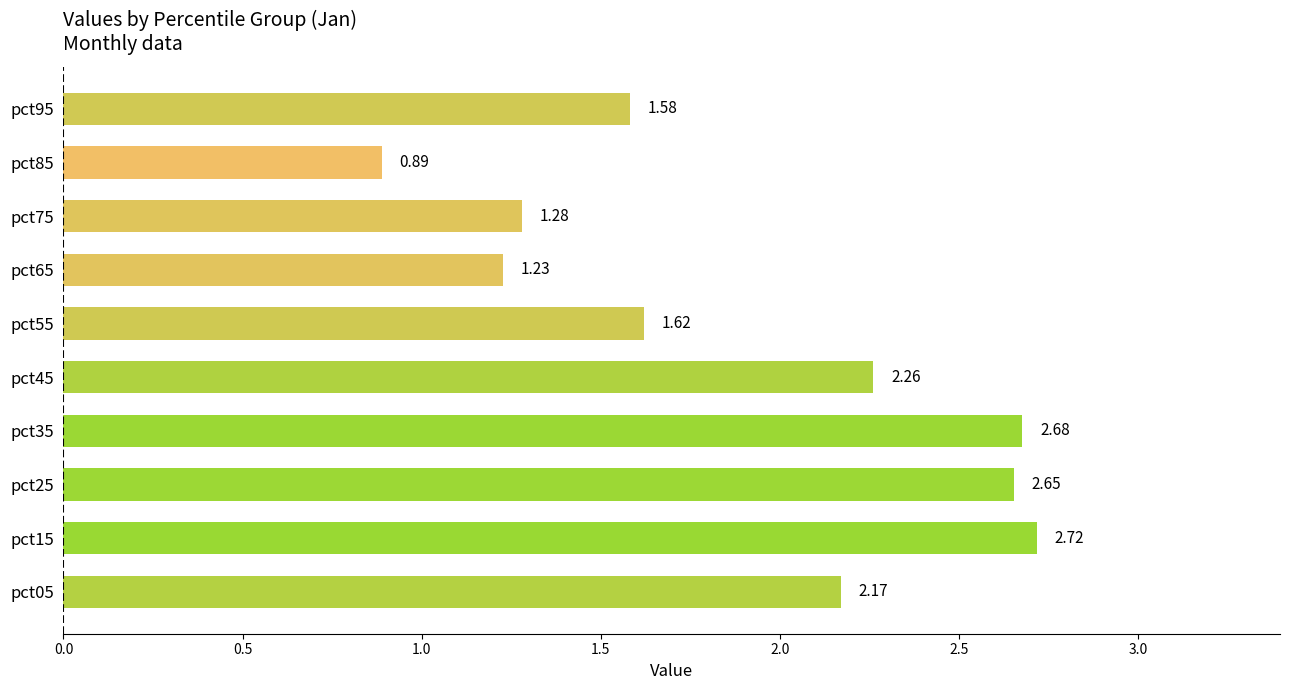

How many categories are shown in the chart?

10